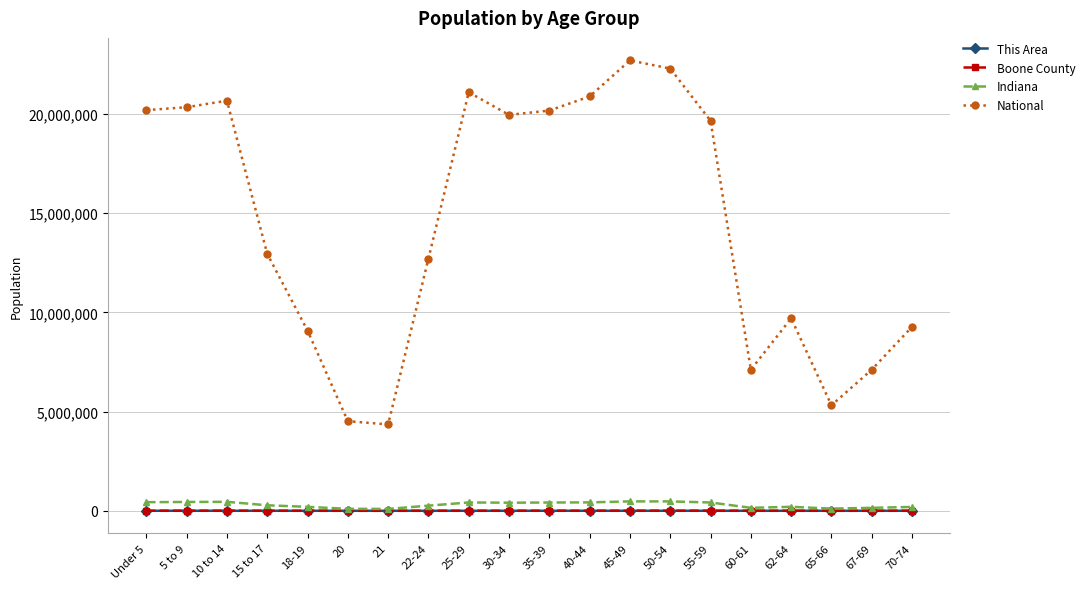

How many lines are shown in the chart?

4